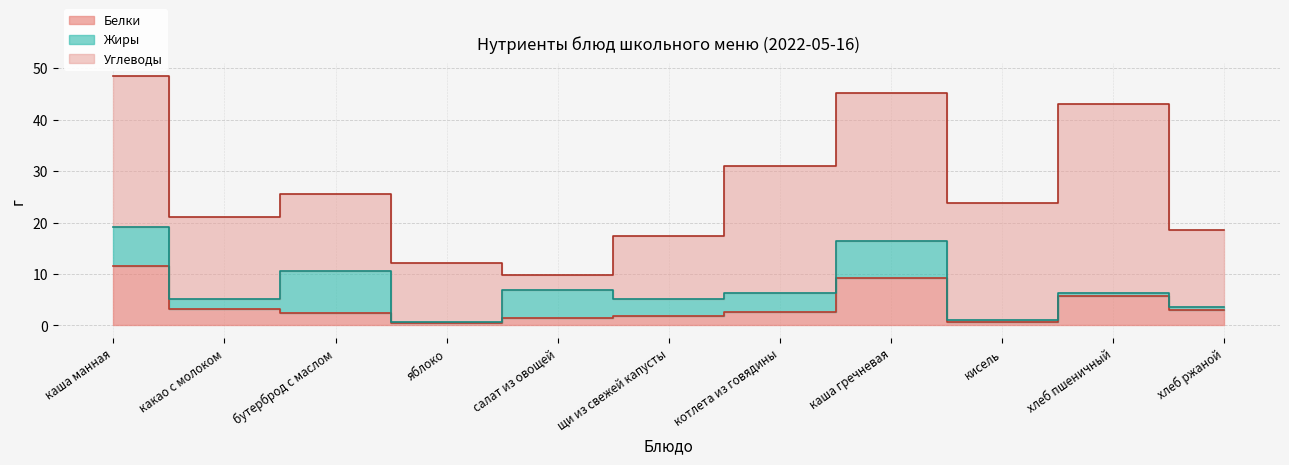

At which category does Жиры reach its first local peak?

бутерброд с маслом